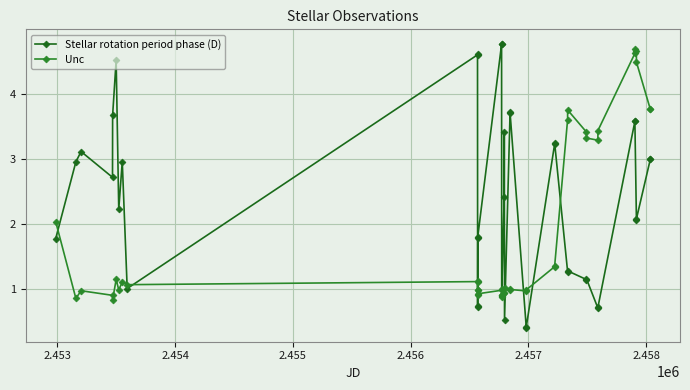

Is this an area chart (filled region under the line)?

No